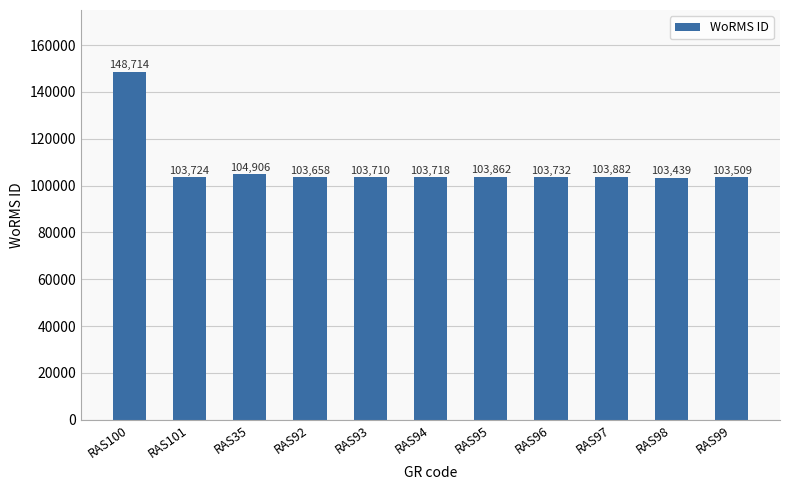

Are the bars grouped side by side (vs. stacked)?

No